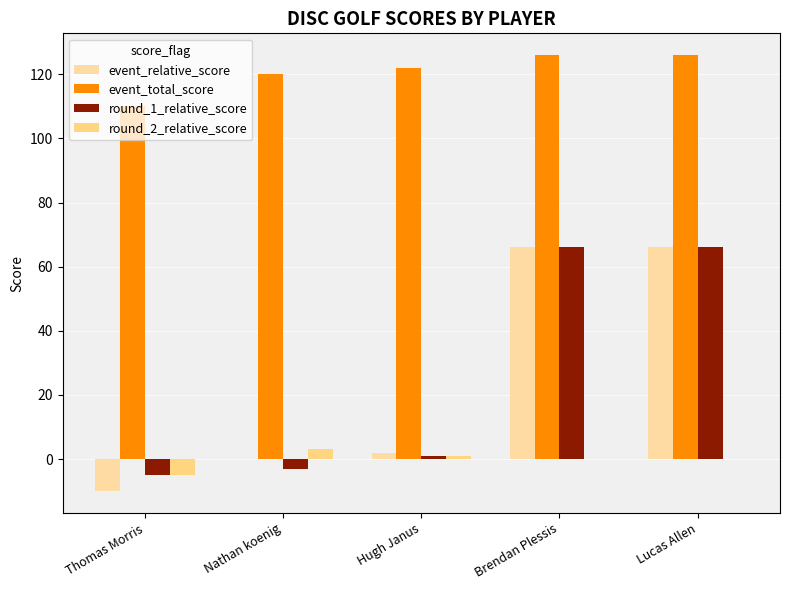

What is the minimum value shown in the chart?

-10